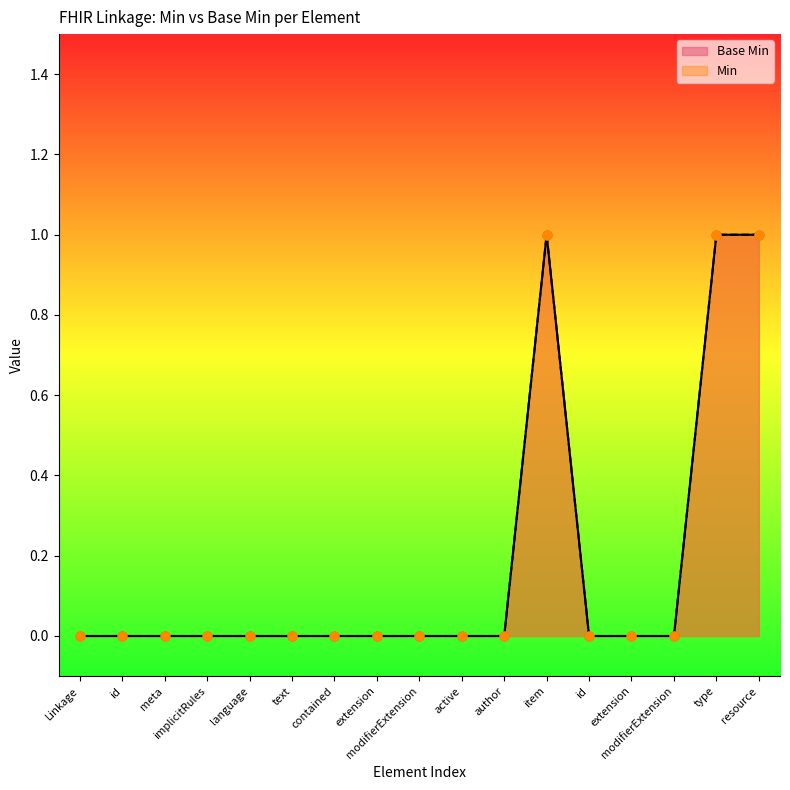

Which has a higher value, language or item?

item